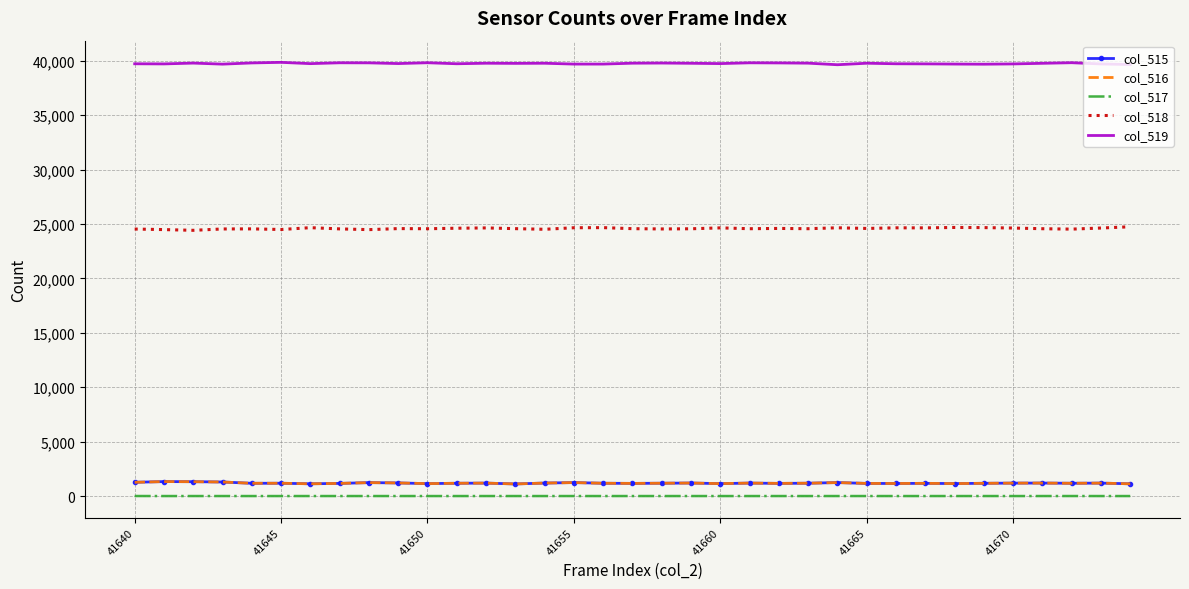

Which series has the largest total across all categories?

col_519